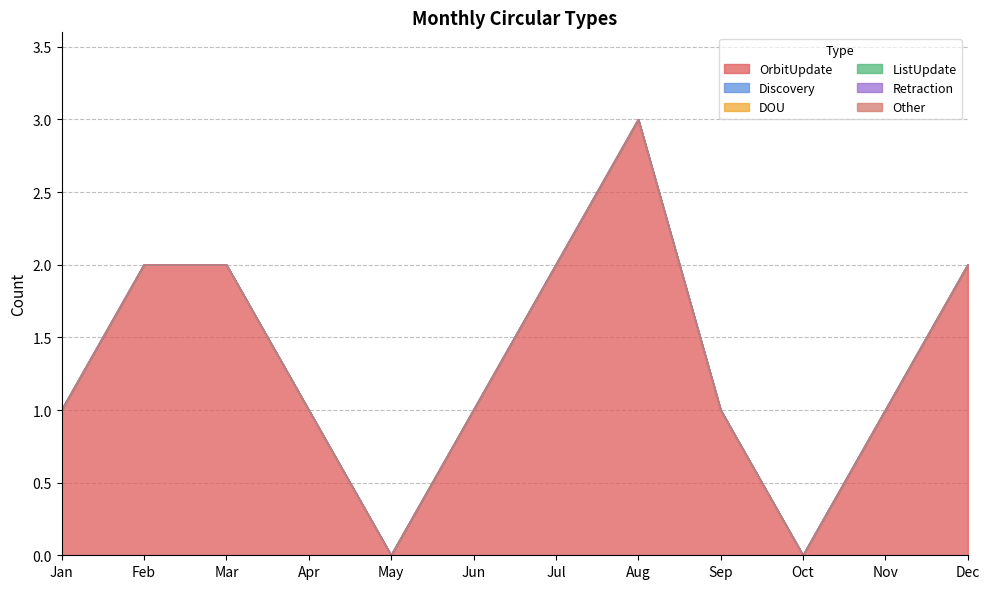

How many lines are shown in the chart?

6